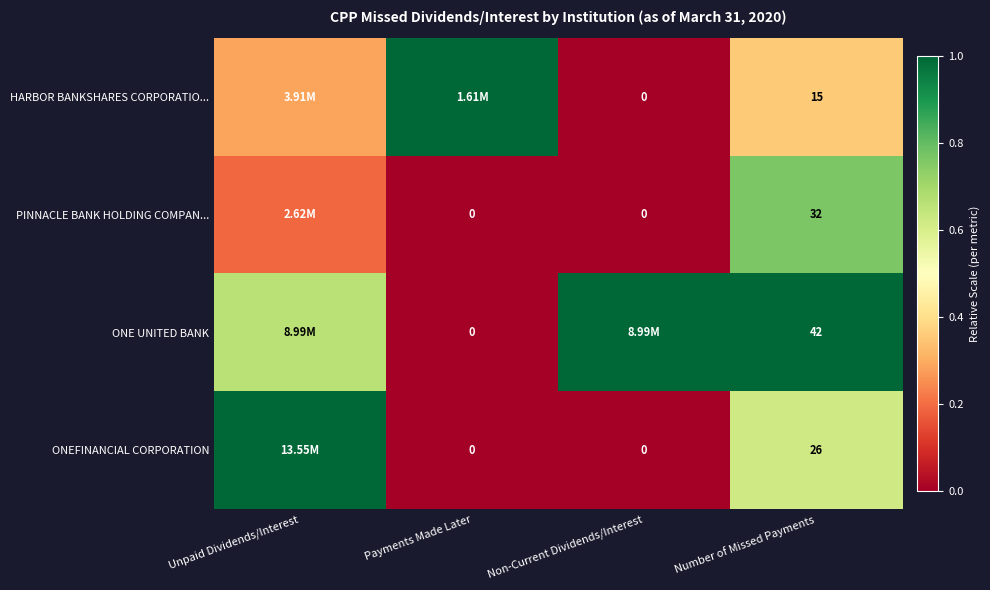

The ONE UNITED BANK series shows 1.0 at Non-Current Dividends/Interest. True or false?

True